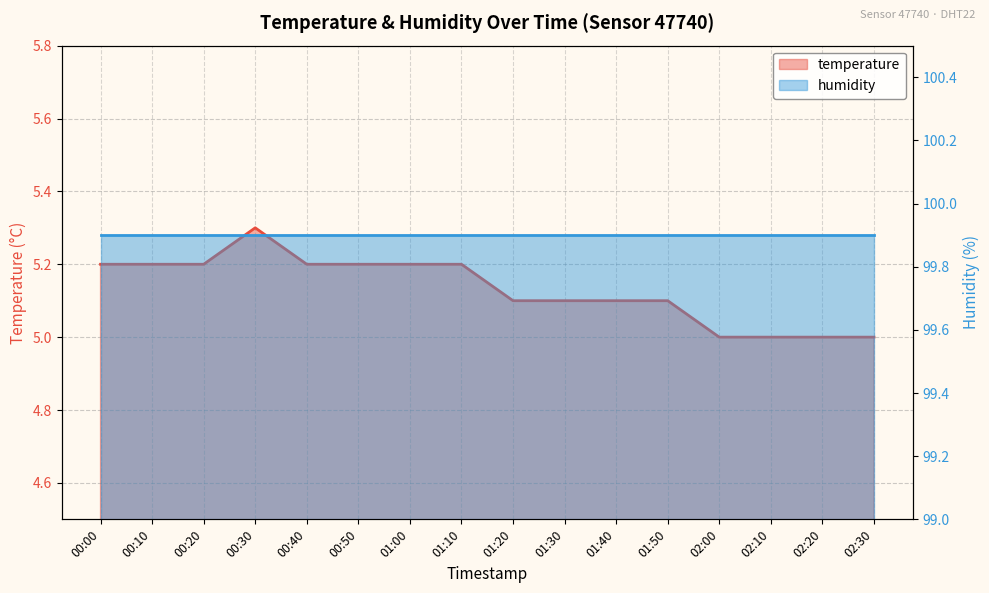

What is the label of the 6th point from the right?

01:40